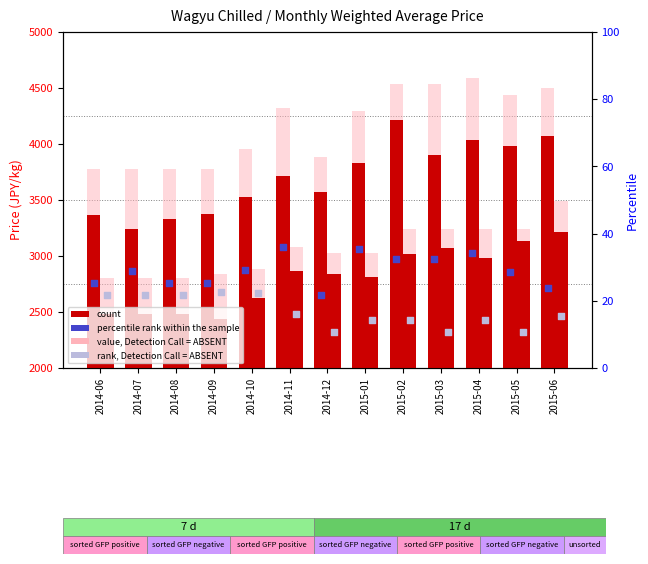

Which series has the largest Y range (max minus min)?

count (ranichi weighted avg)